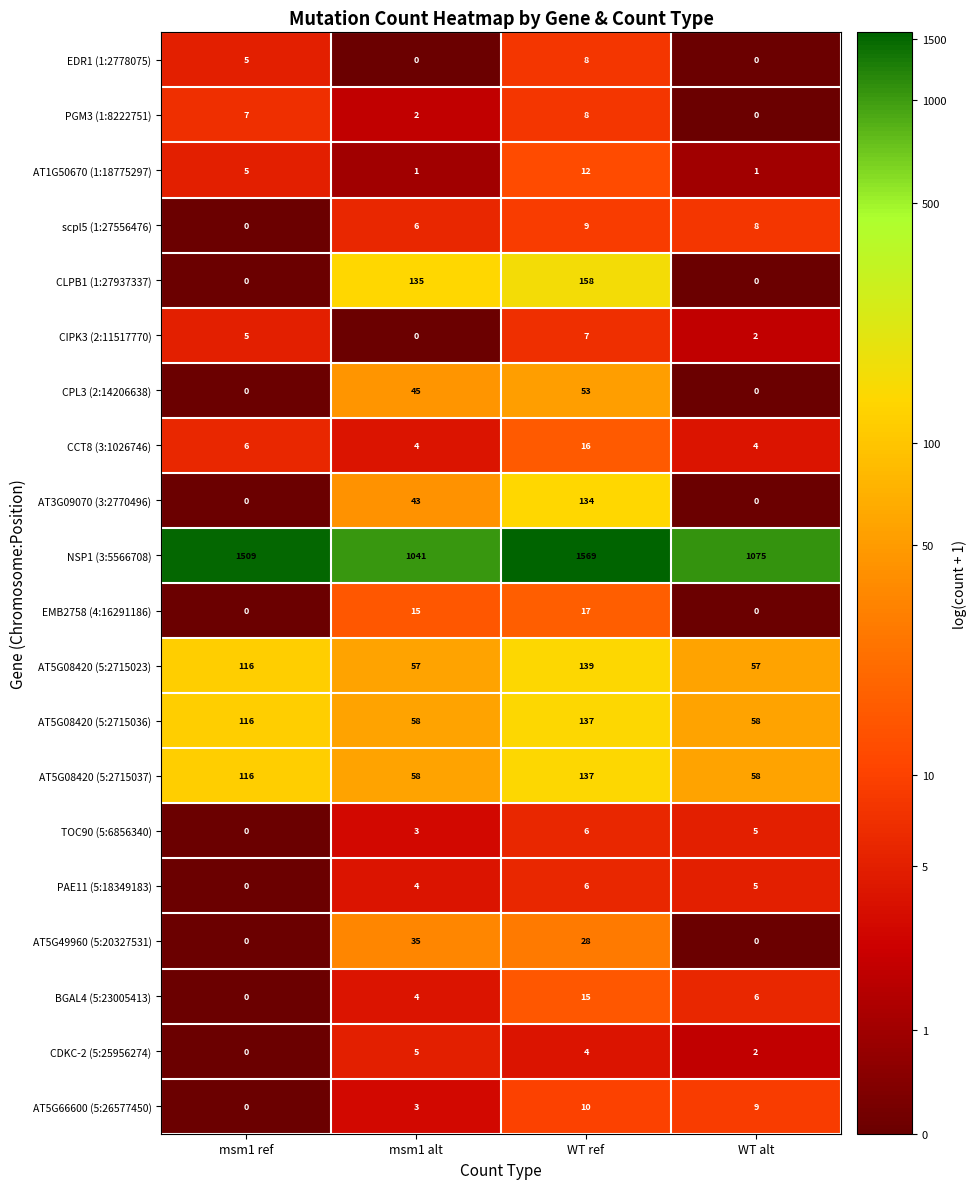

What is the lowest value of the AT5G08420 (5:2715036) series?

58